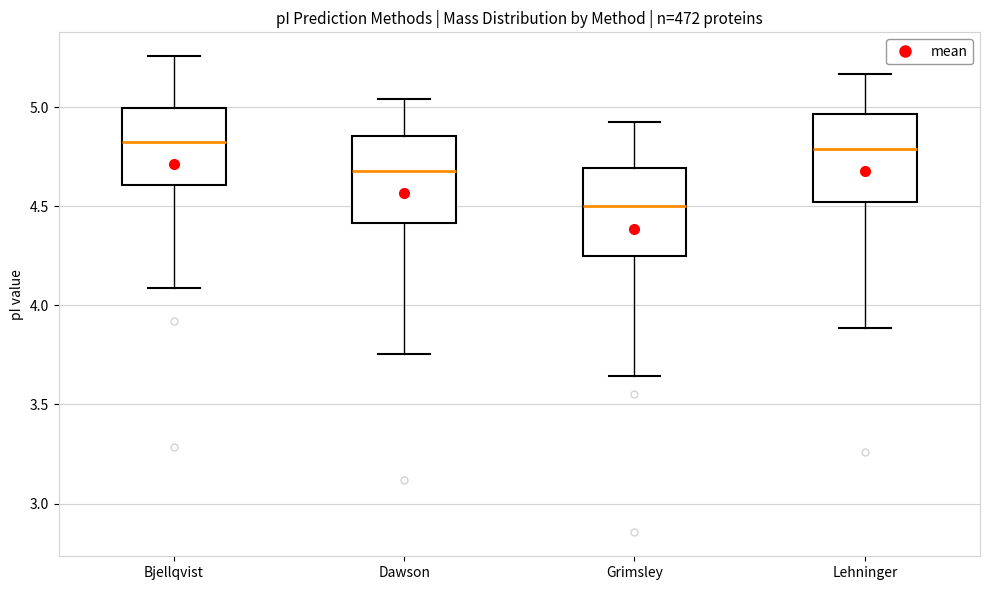

Which box's median line is the lowest?

Grimsley